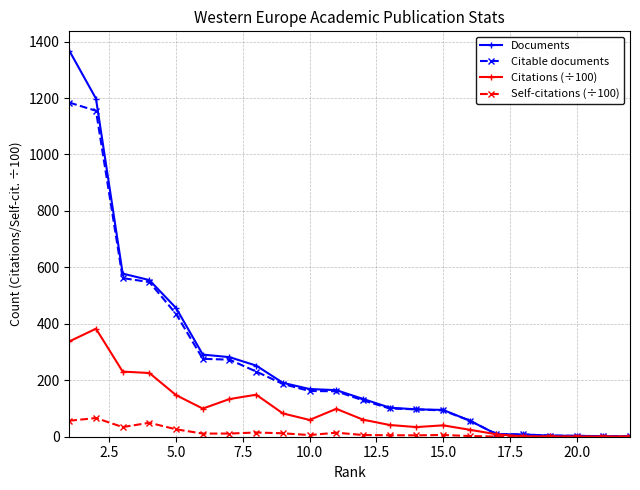

What is the difference between the maximum and minimum values in the Self-citations (÷100) series?

66.2